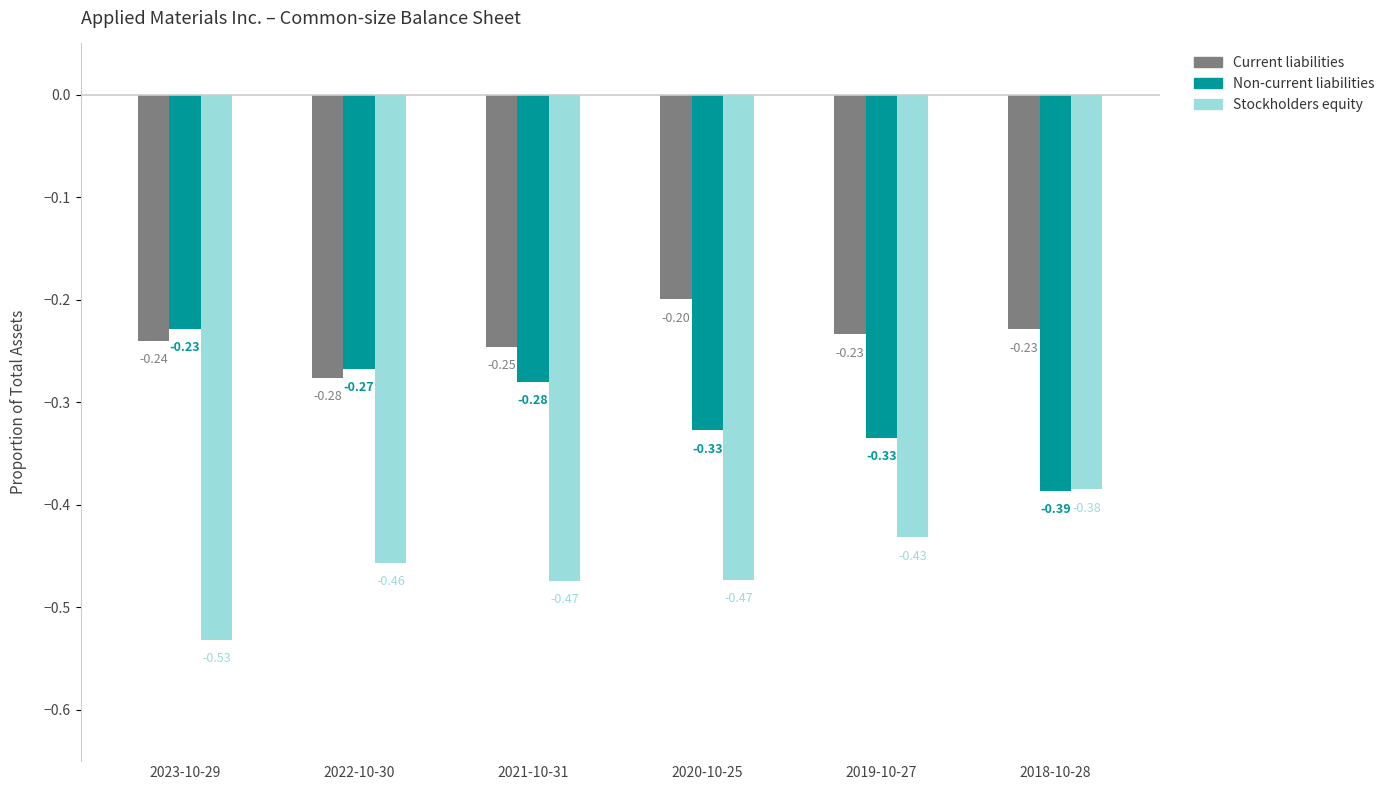

Which series has the largest total across all categories?

Current liabilities